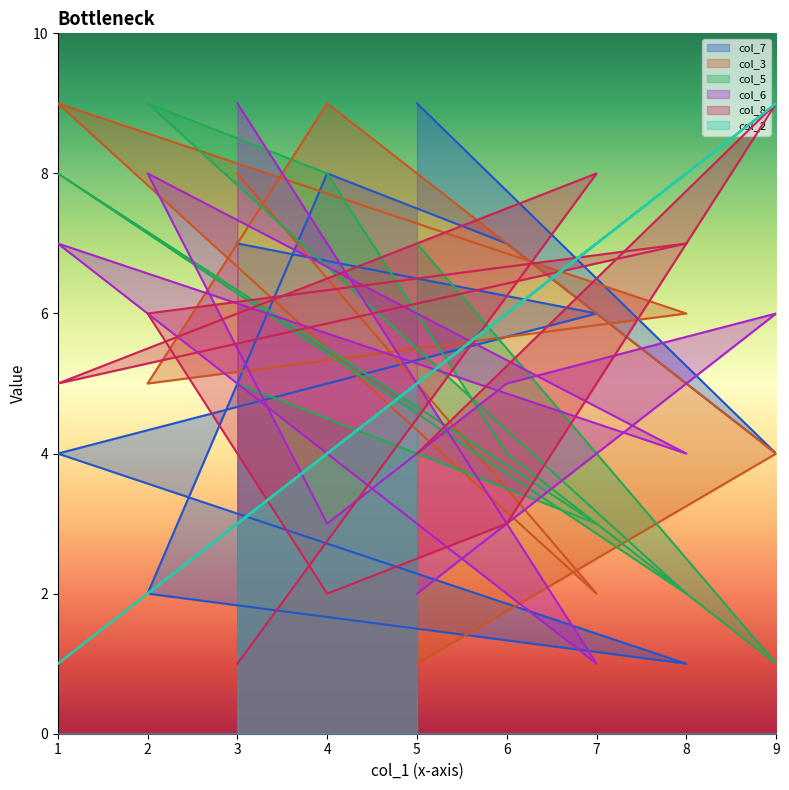

Which series ends up on top after the final intersection of col_6 and col_5?

col_5